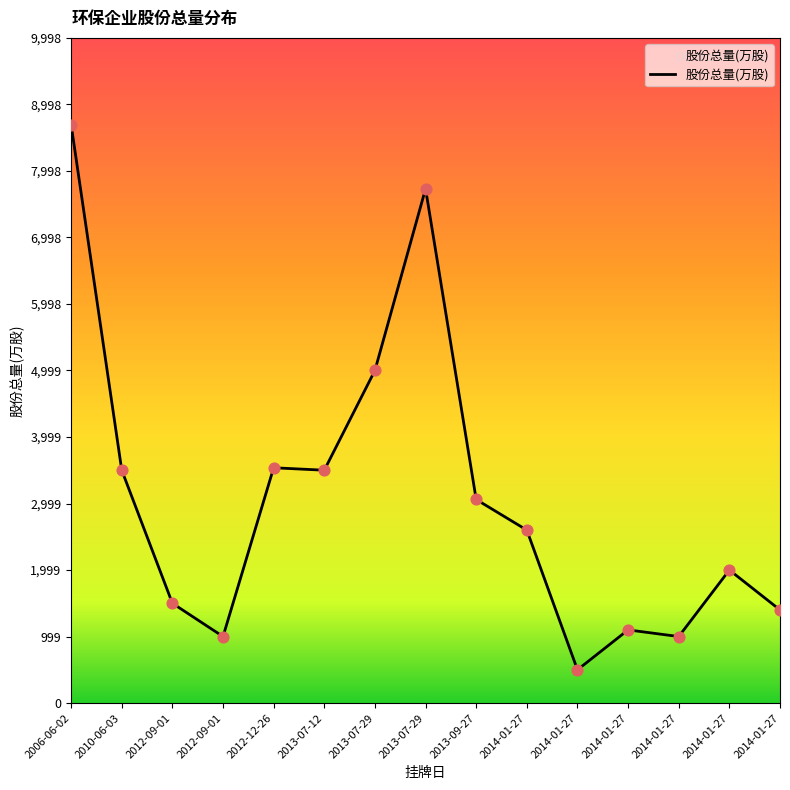

What is the ratio of the value at 2006-06-02 to the value at 2014-01-27?

17.4